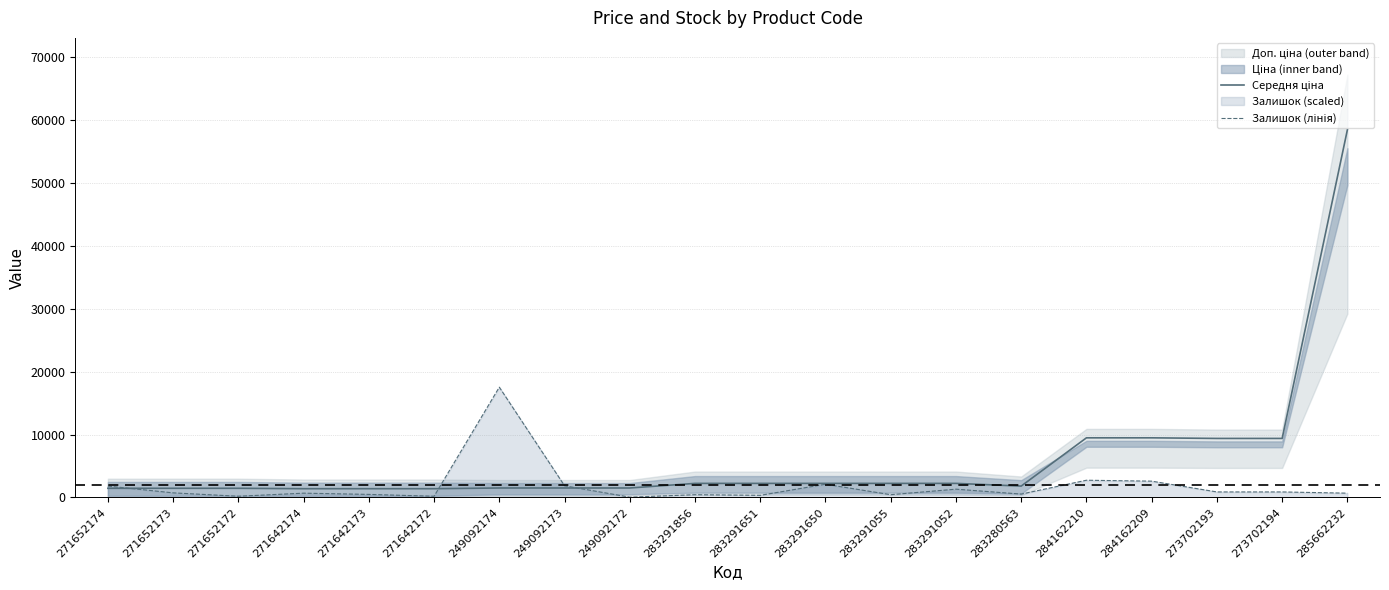

List the labels in order of Середня ціна value, largest first.

285662232, 284162210, 284162209, 273702193, 273702194, 283291856, 283291651, 283291650, 283291055, 283291052, 283280563, 249092174, 249092173, 249092172, 271652174, 271652173, 271652172, 271642174, 271642173, 271642172